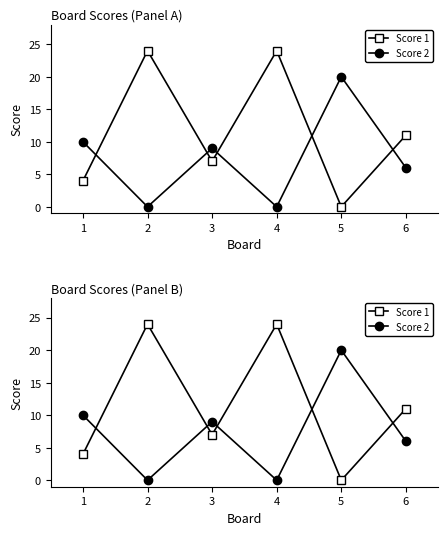

Does the chart display data point markers on the line(s)?

Yes